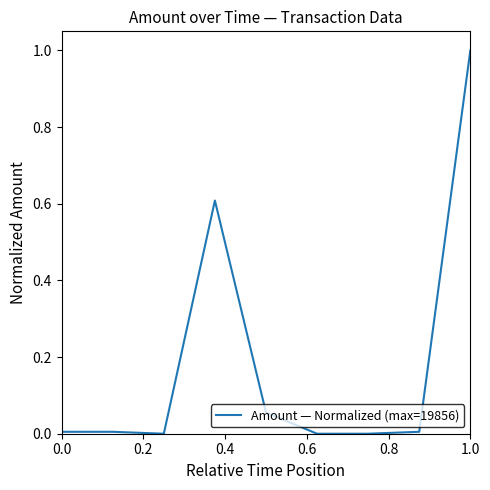

How many lines are shown in the chart?

1